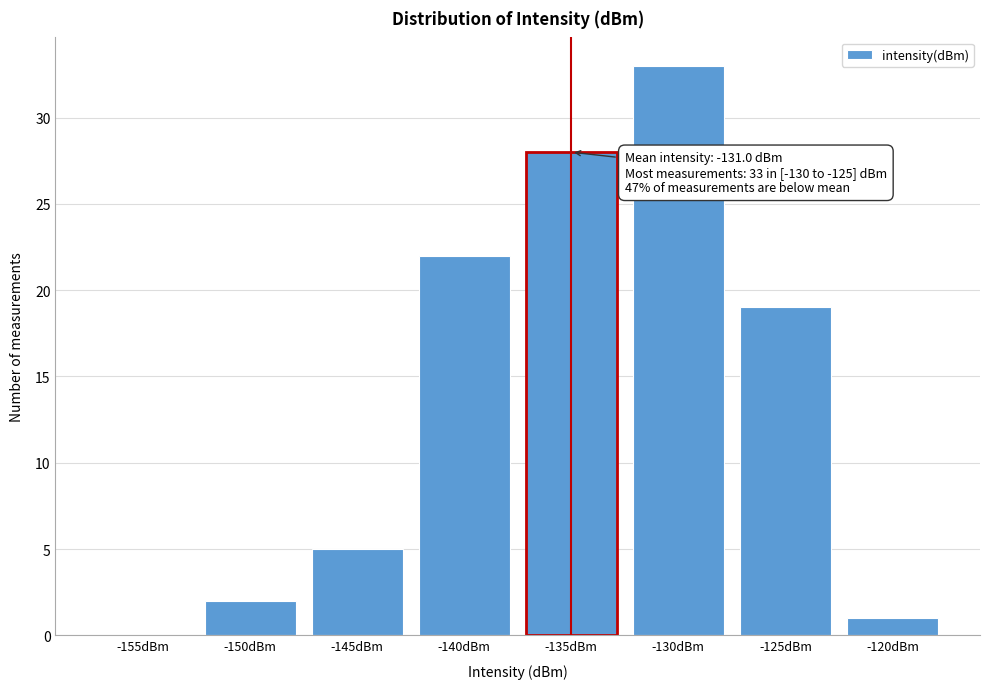

Reading left to right, what are all the values shown in this chart?

-155dBm=0	-150dBm=2	-145dBm=5	-140dBm=22	-135dBm=28	-130dBm=33	-125dBm=19	-120dBm=1